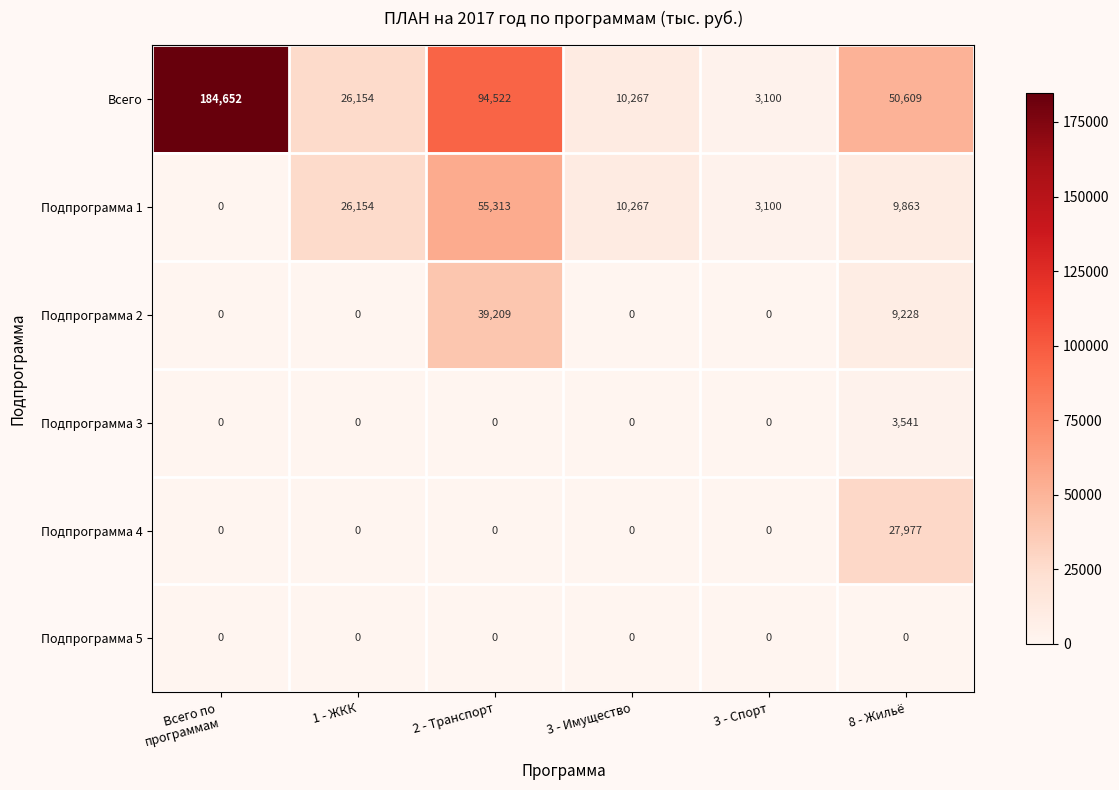

What is the average value of the Подпрограмма 2 series?

8073